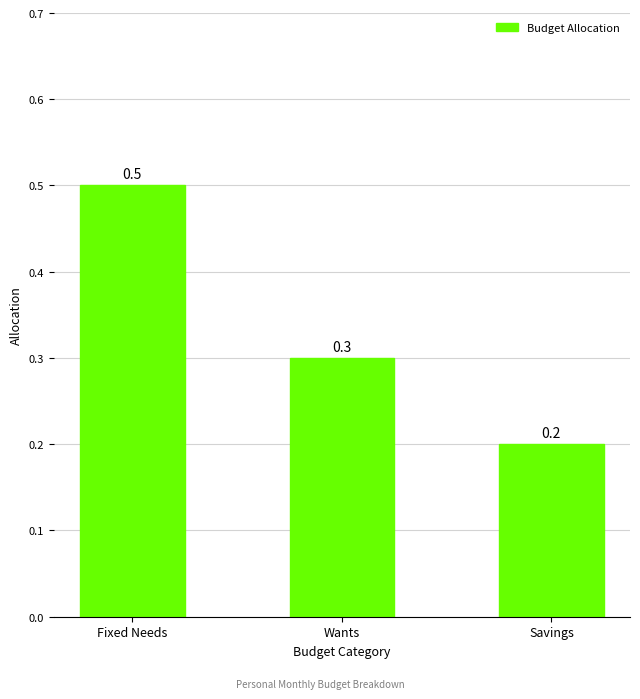

What is the difference between the maximum and minimum values?

0.3